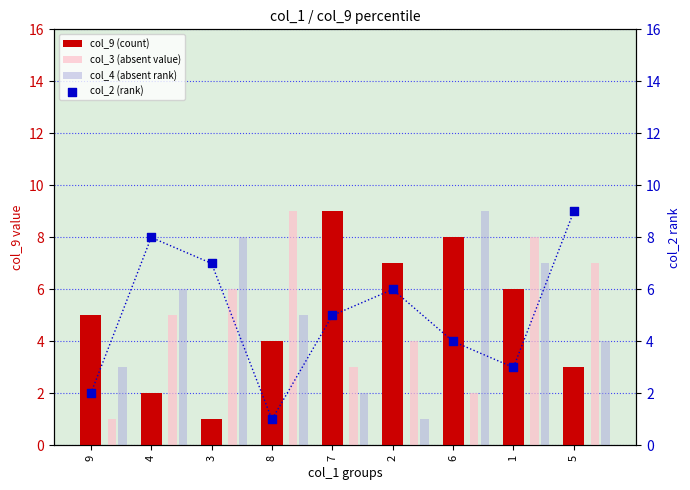

Which series has the widest spread of Y values?

col_9 (count)